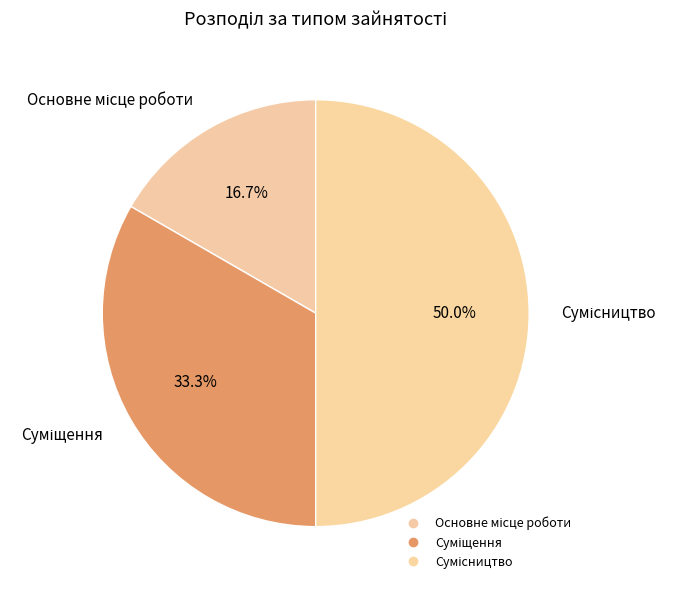

How many segments does this pie chart have?

3